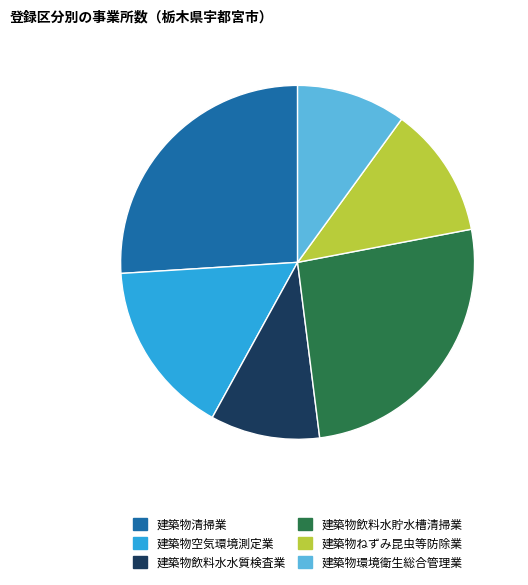

The 建築物飲料水水質検査業 slice represents 1% of the pie. True or false?

False